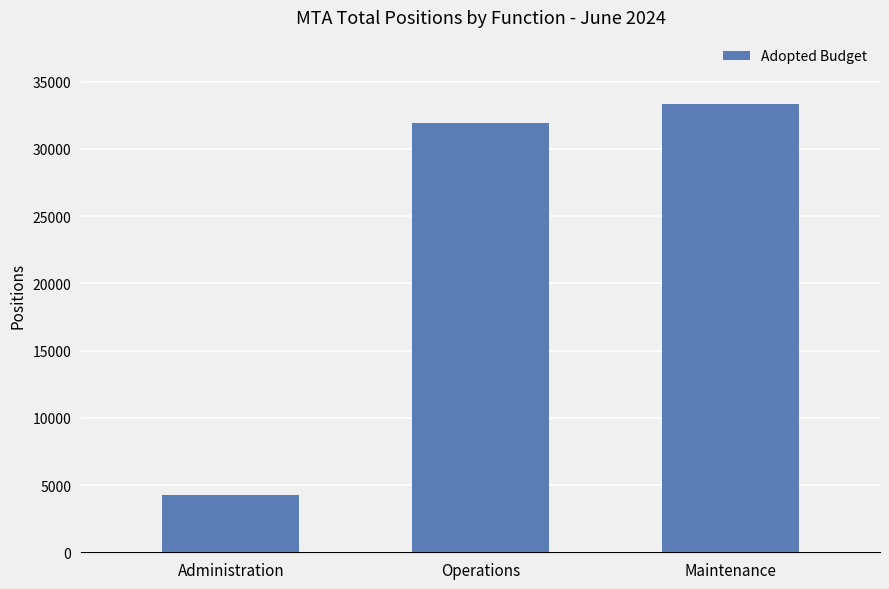

What is the difference between the maximum and minimum values?

29087.6